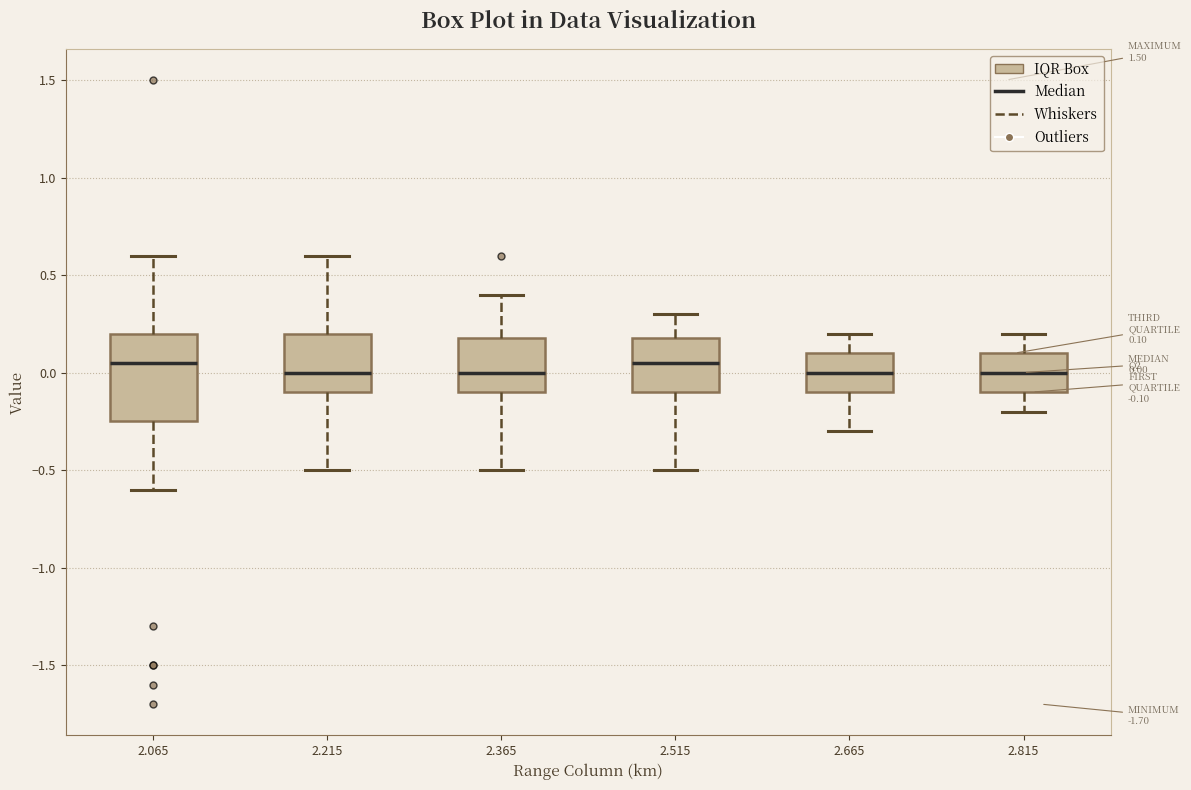

Which box is the tallest, from its lower edge to its upper edge?

2.065